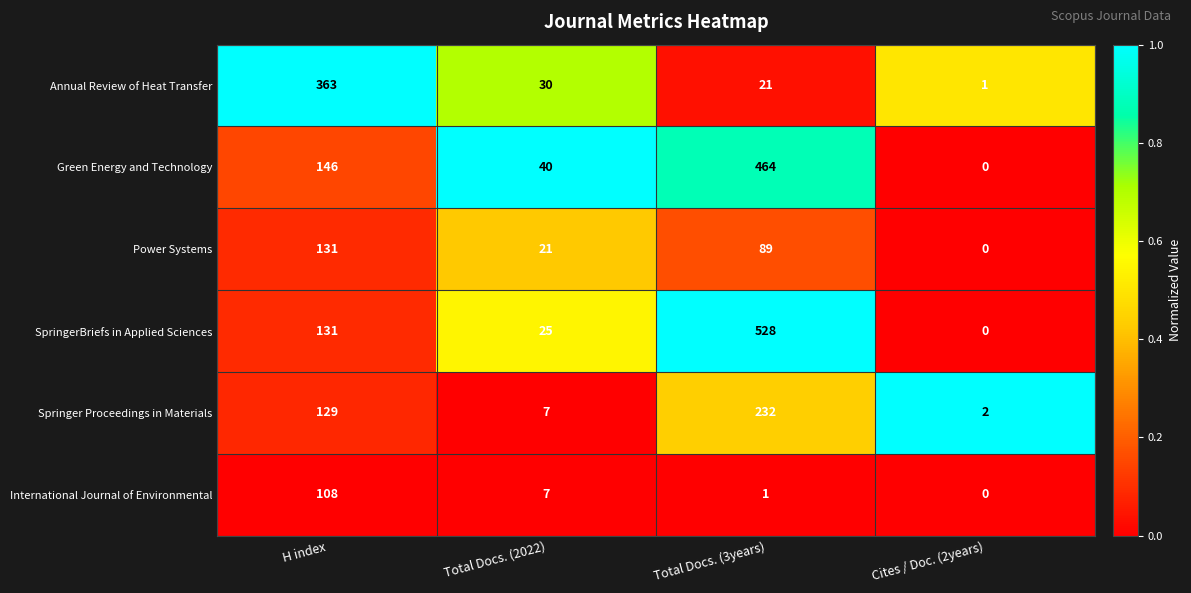

At how many categories does at least one series exceed 0?

4